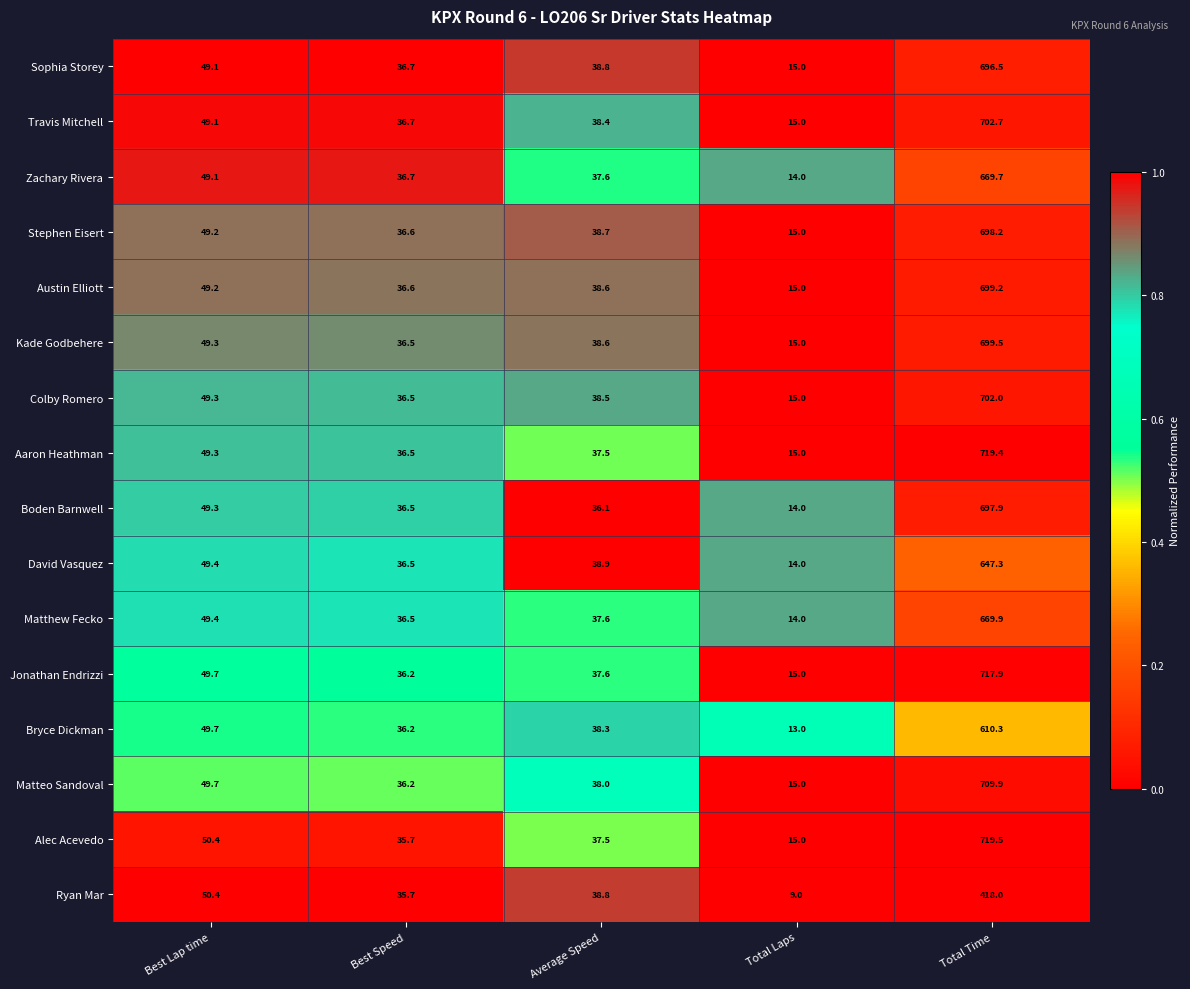

Which series has the largest range (max minus min)?

Alec Acevedo